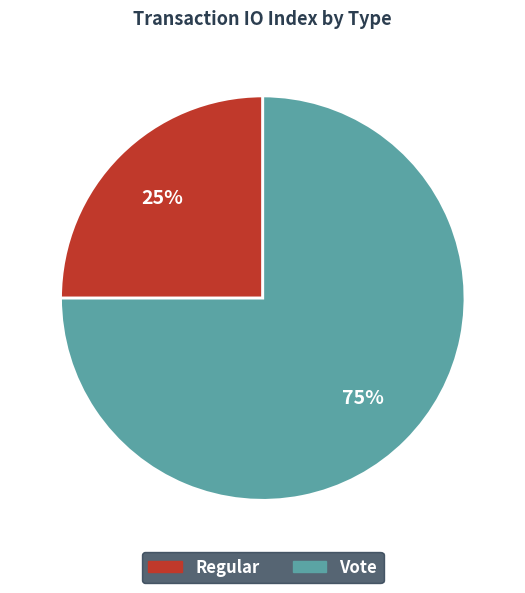

To the nearest percent, what is the combined percentage of Vote and Regular?

100%